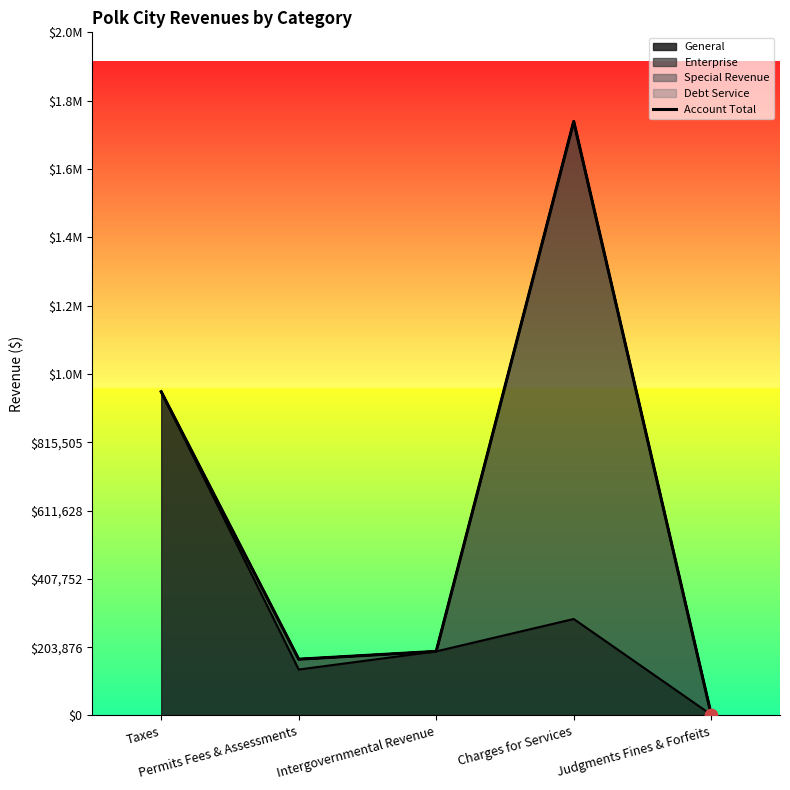

What is the change in value from Taxes to Judgments Fines & Forfeits?

-963918